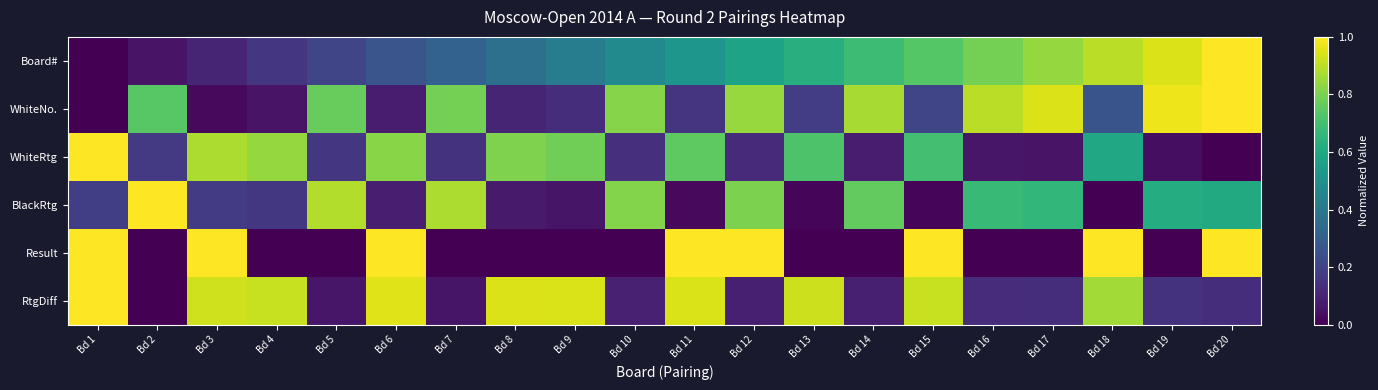

What is the total value across all series at Bd 7?

2.2